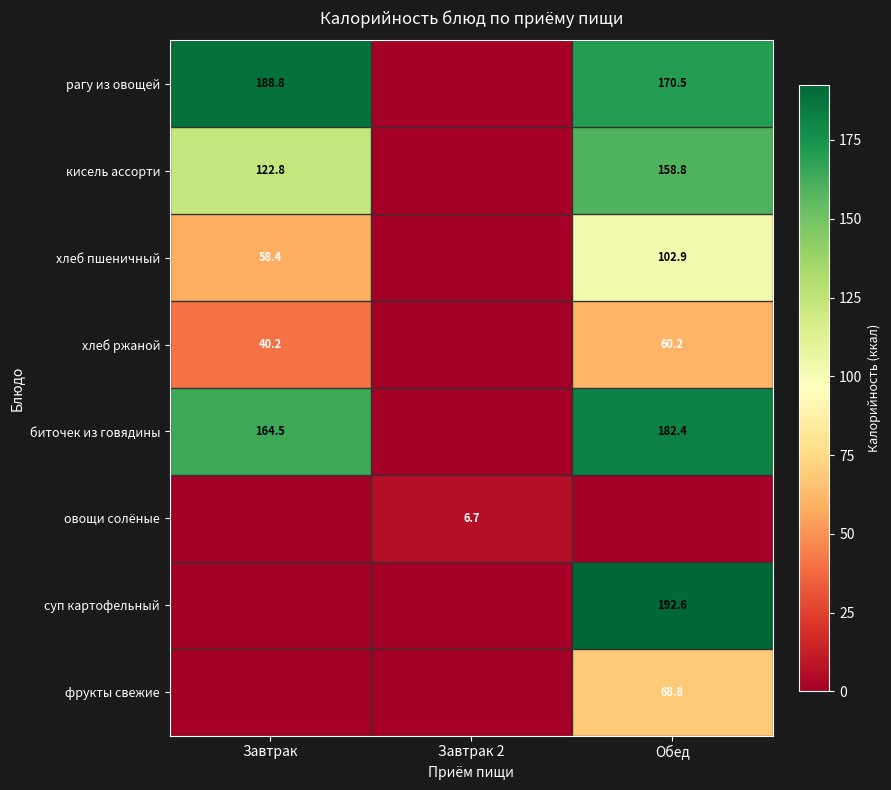

Is it true that кисель ассорти equals 168.7 at Завтрак?

False